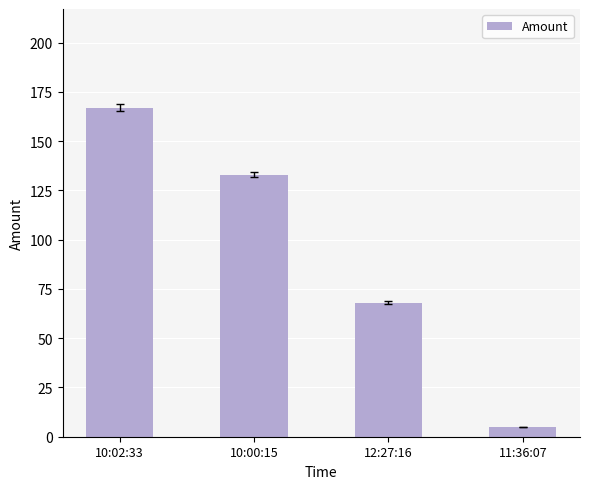

Reading left to right, list all the values displayed in this chart.

167	133	68	5